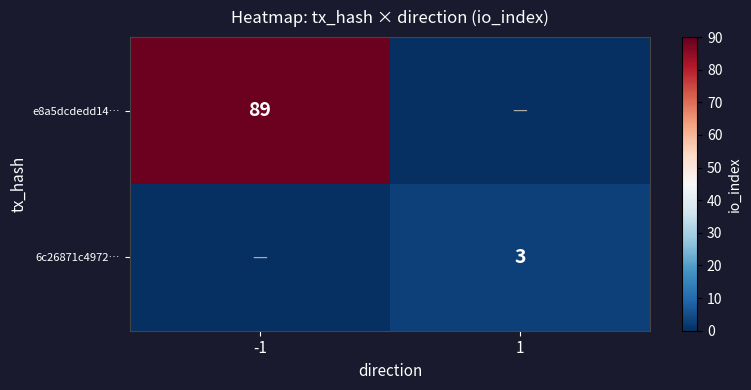

At which category is the sum across all series the highest?

-1